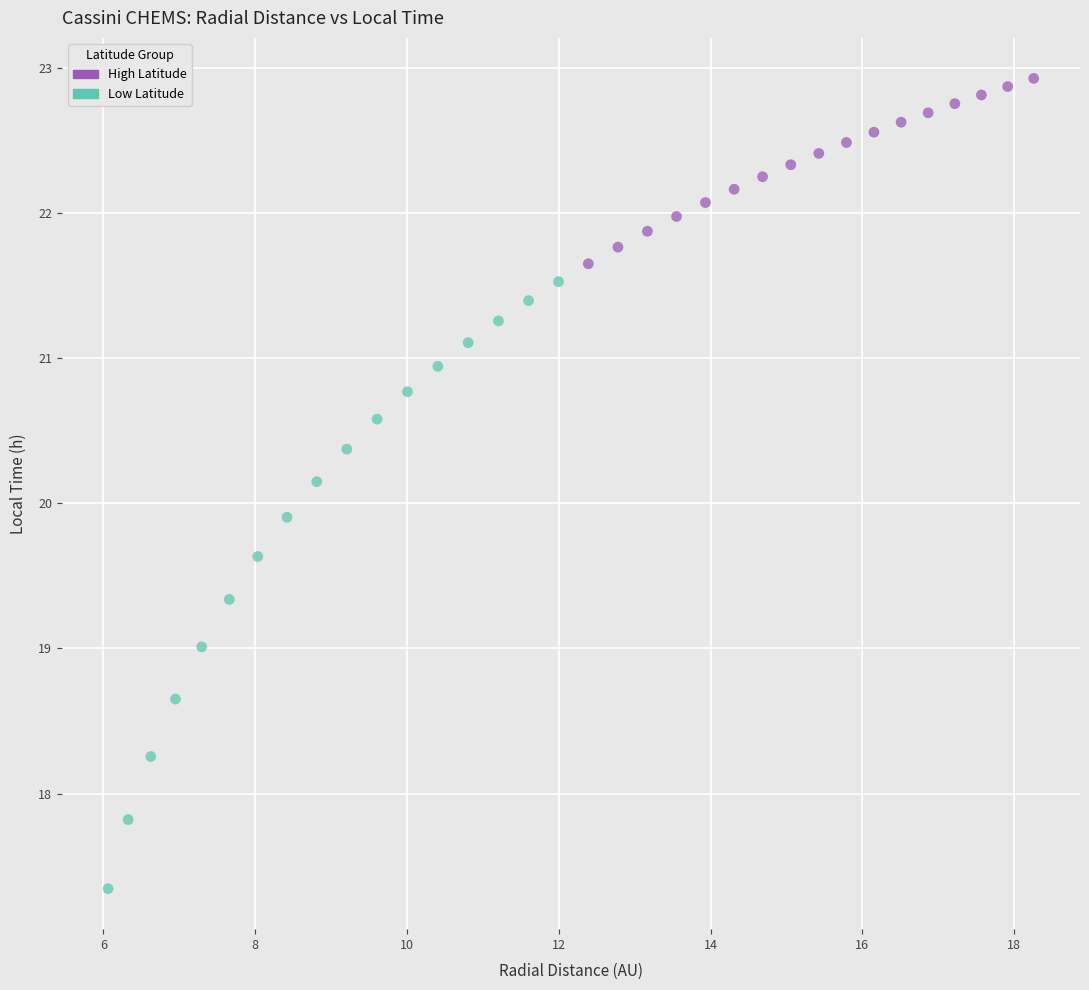

What are all the series names shown in the legend?

High Latitude, Low Latitude